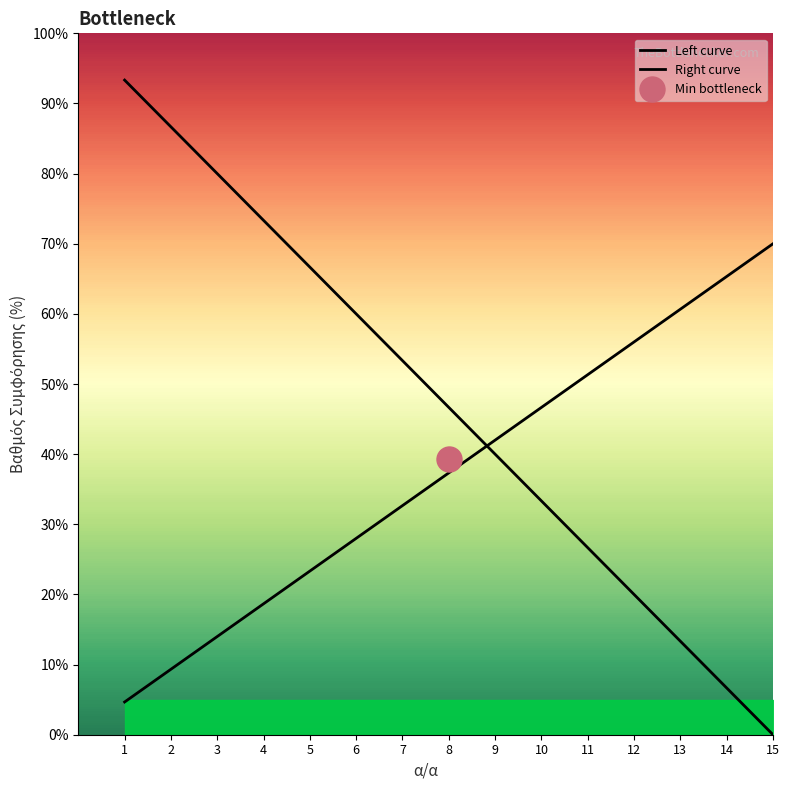

Which series has the widest spread of values?

Left curve